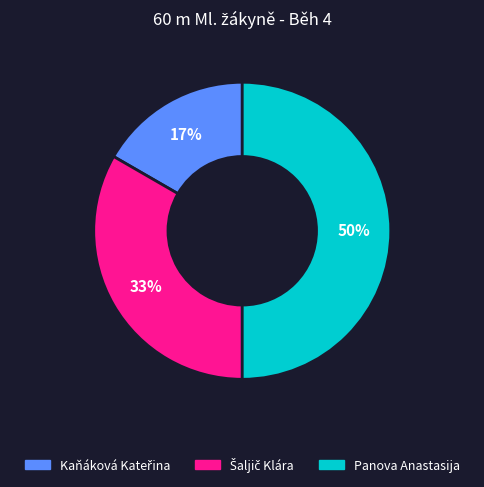

To the nearest percent, what is the difference between the largest and smallest slice percentages?

33%